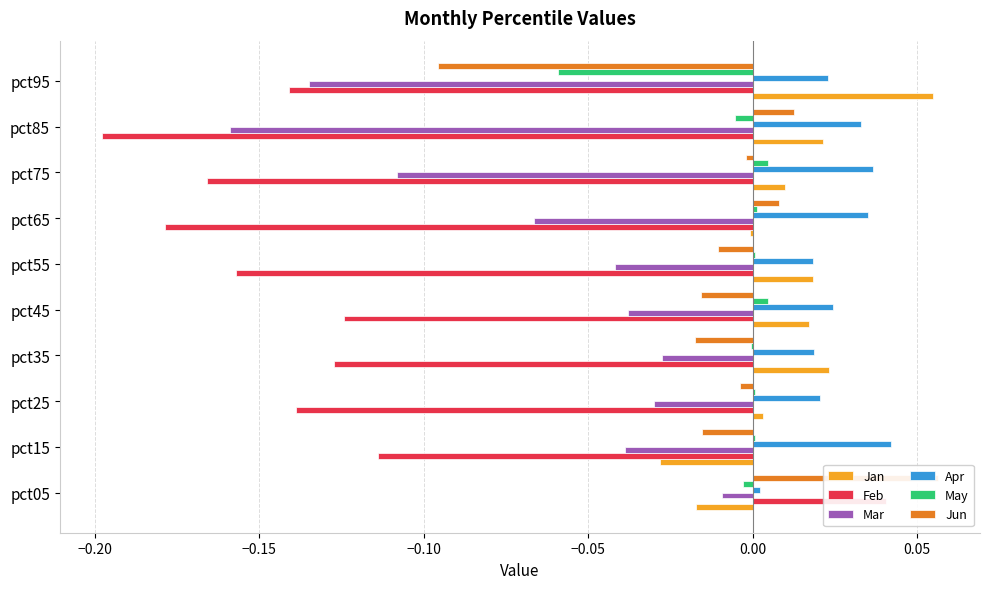

List the series in order of their peak value, highest first.

Jun, Jan, Apr, Feb, May, Mar